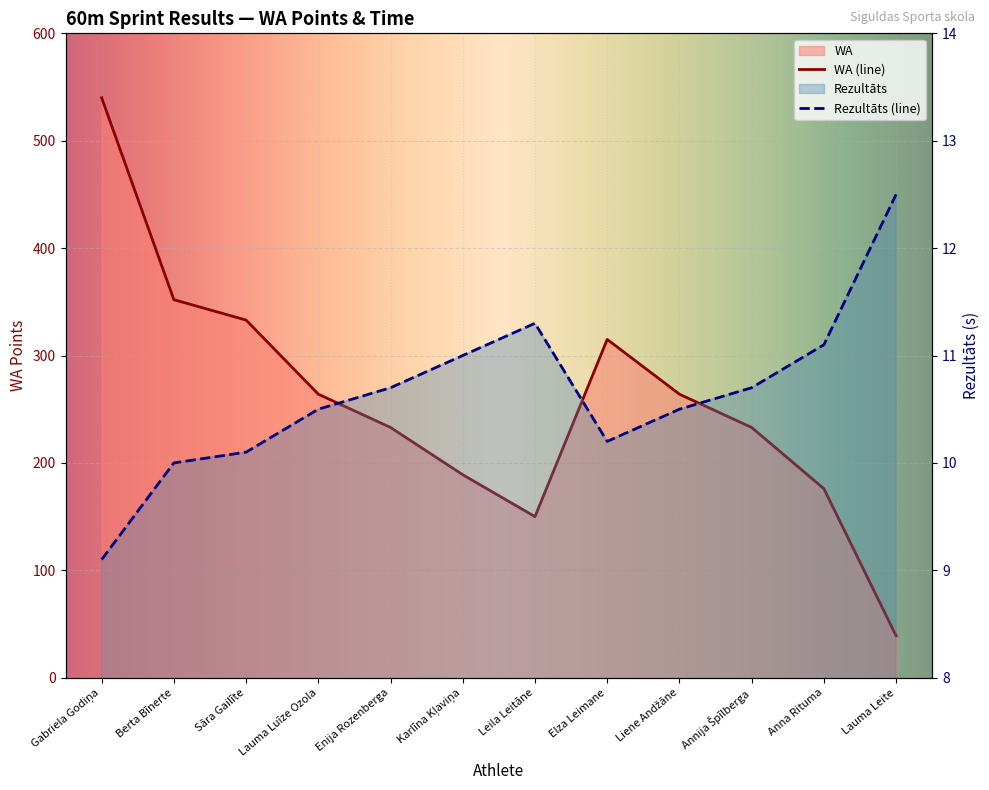

What position from the right is Karlīna Kļaviņa?

7